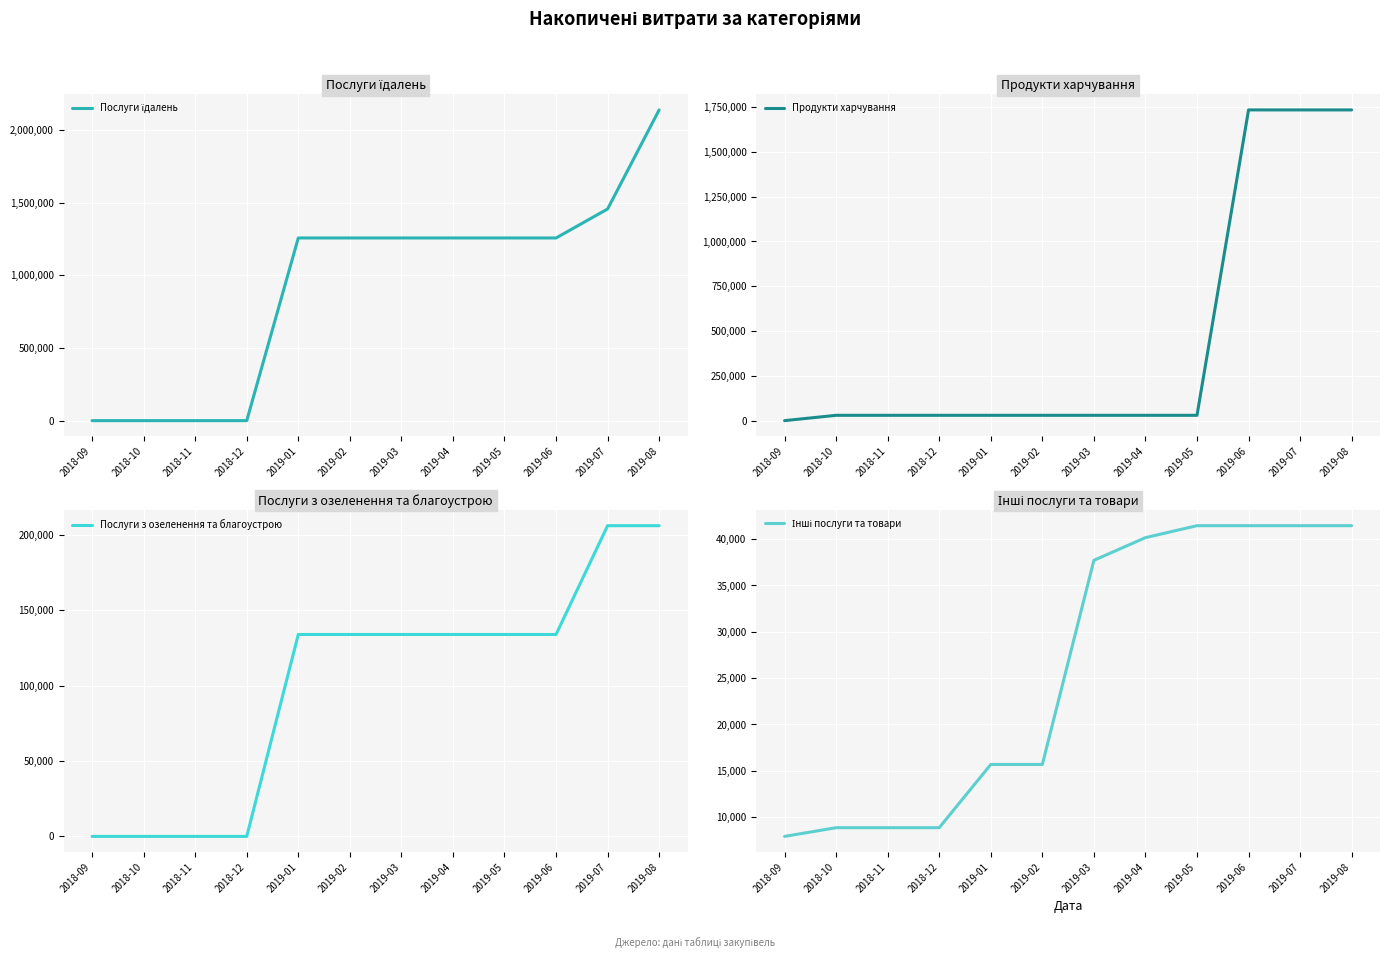

Where do Послуги з озеленення та благоустрою and Інші послуги та товари first cross each other?

2018-12 and 2019-01